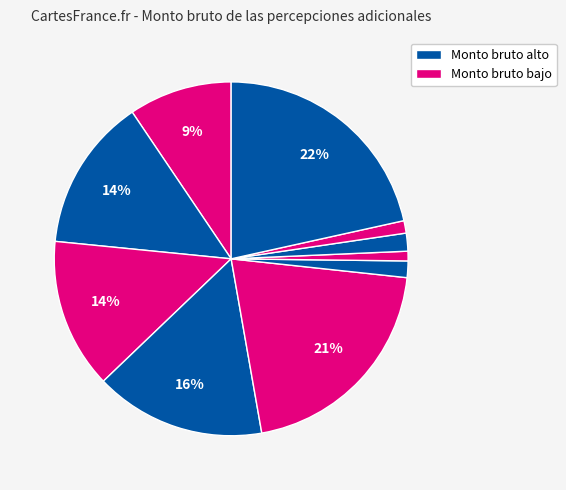

Count the number of slices in the pie.

10